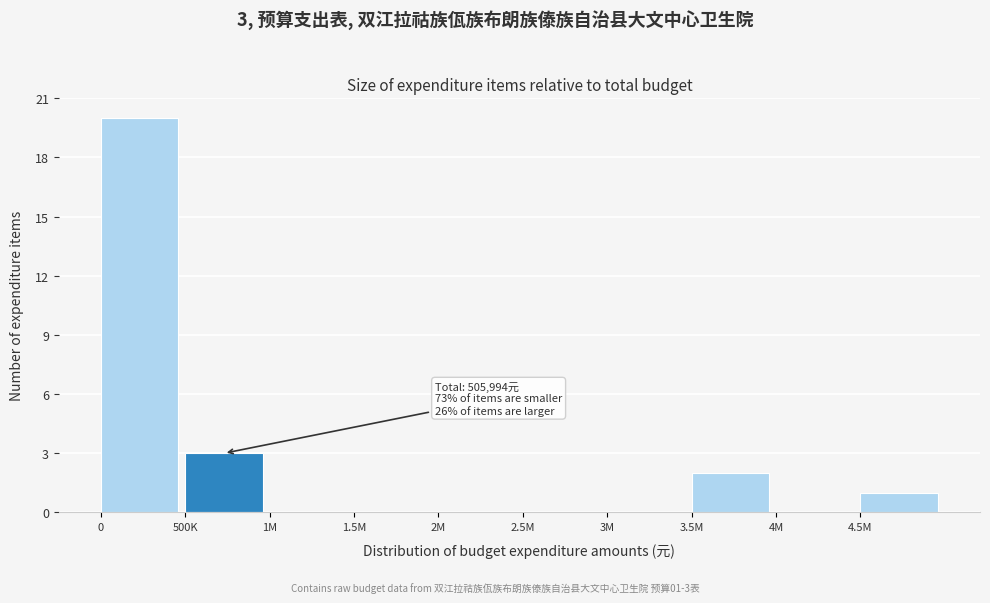

Reading left to right, list all the values displayed in this chart.

0=20	500K=3	1M=0	1.5M=0	2M=0	2.5M=0	3M=0	3.5M=2	4M=0	4.5M=1